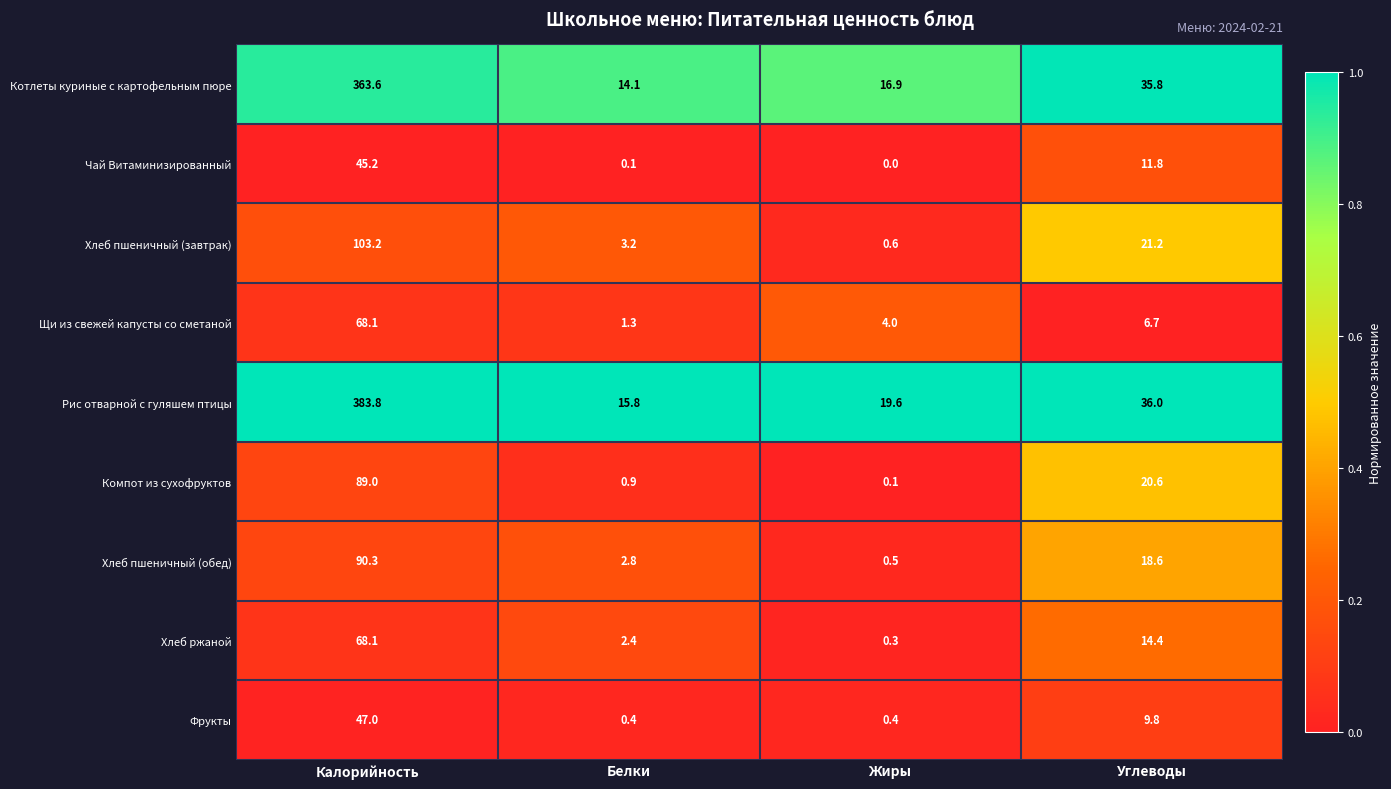

What is the maximum value shown in the chart?

383.8